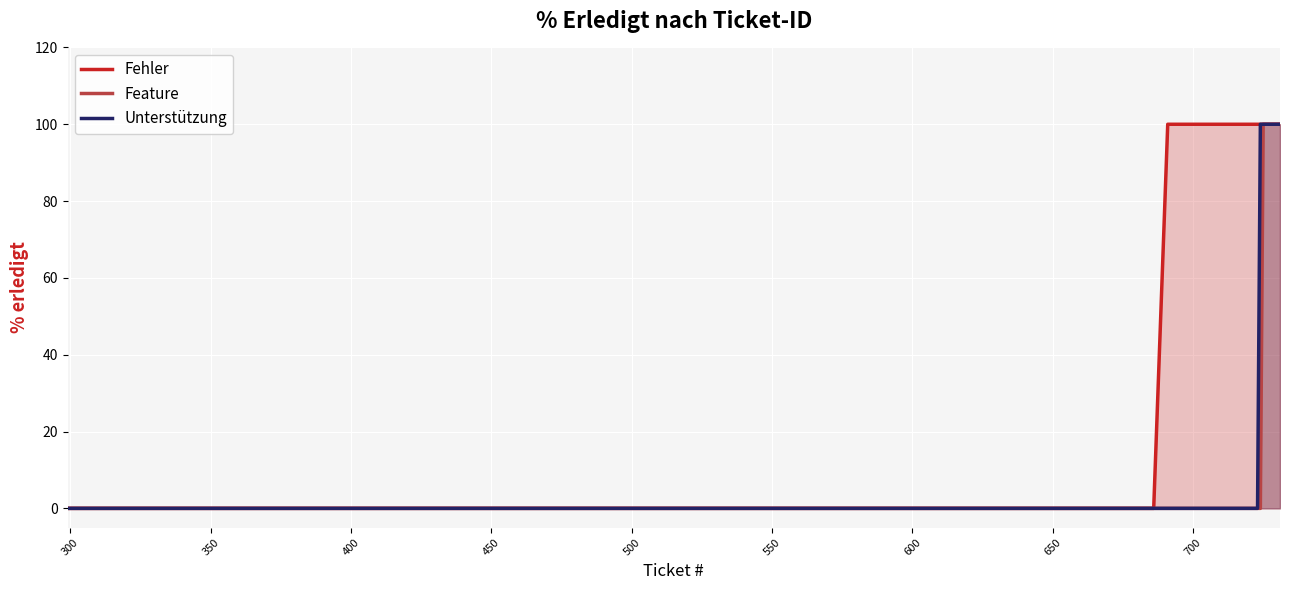

What are all the series names shown in the legend?

Fehler, Feature, Unterstützung